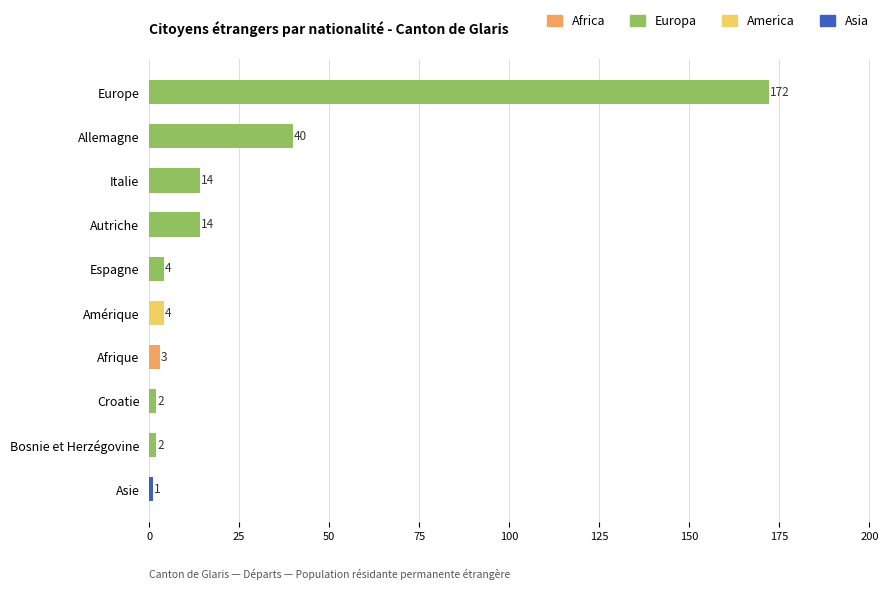

What is the label of the 7th bar from the top?

Afrique